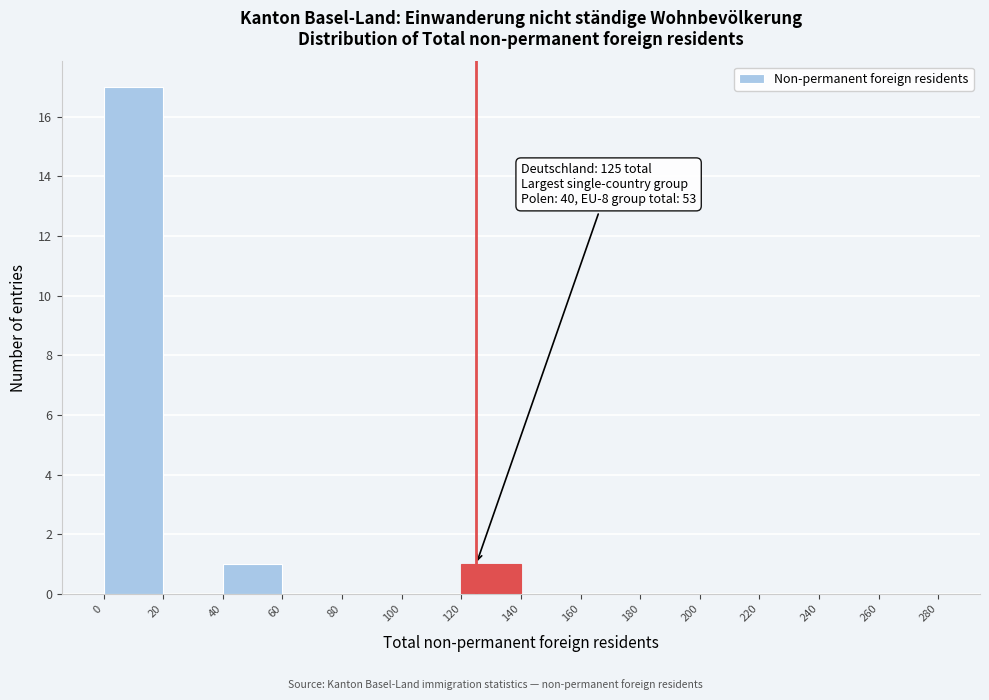

Which range on the x-axis has the tallest bar?

0 to 20